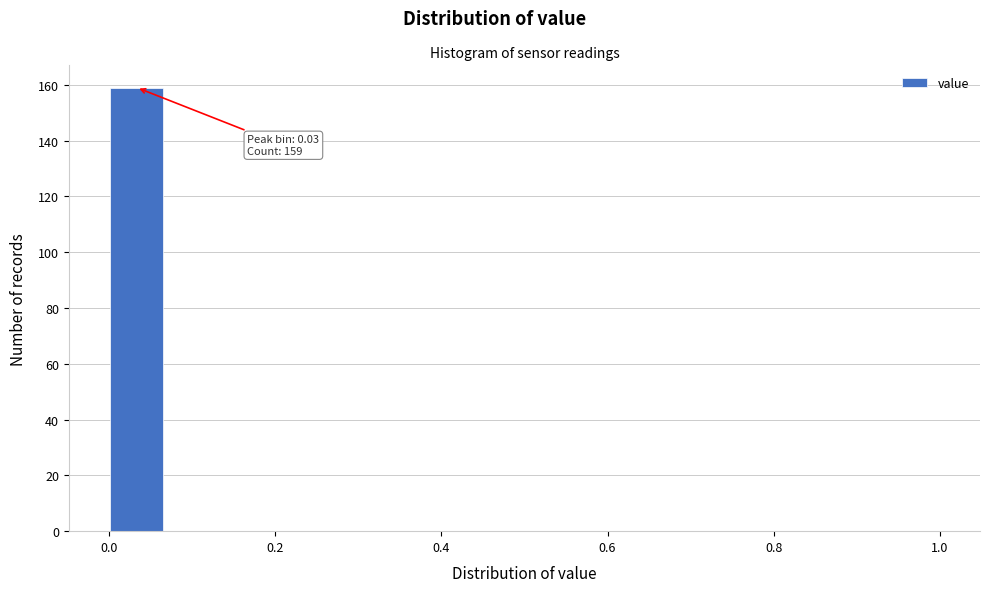

Around what value on the x-axis is the tallest bar? Give the approximate position of its centre, as read against the axis.

0.04